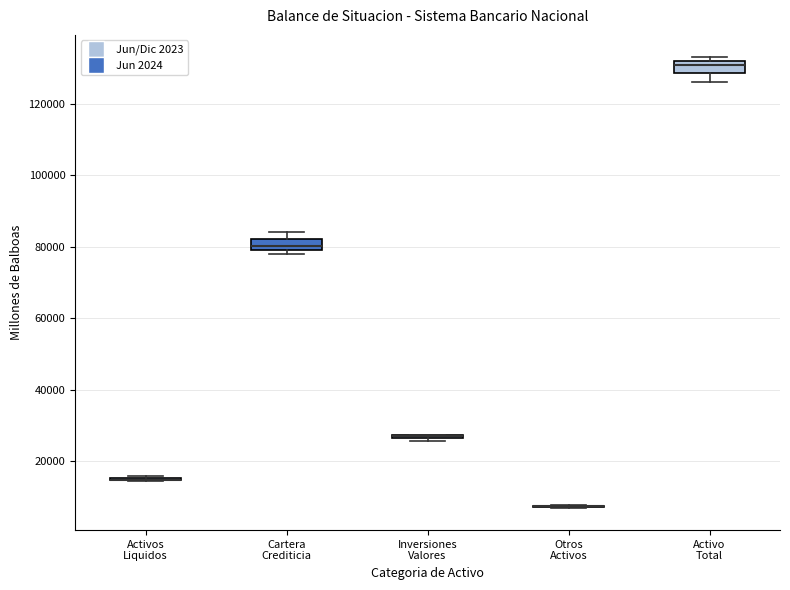

Where is the lower edge of the box for Cartera Crediticia on the y-axis? The values are not printed on the chart, so give them approximately, as read against the axis.

80000